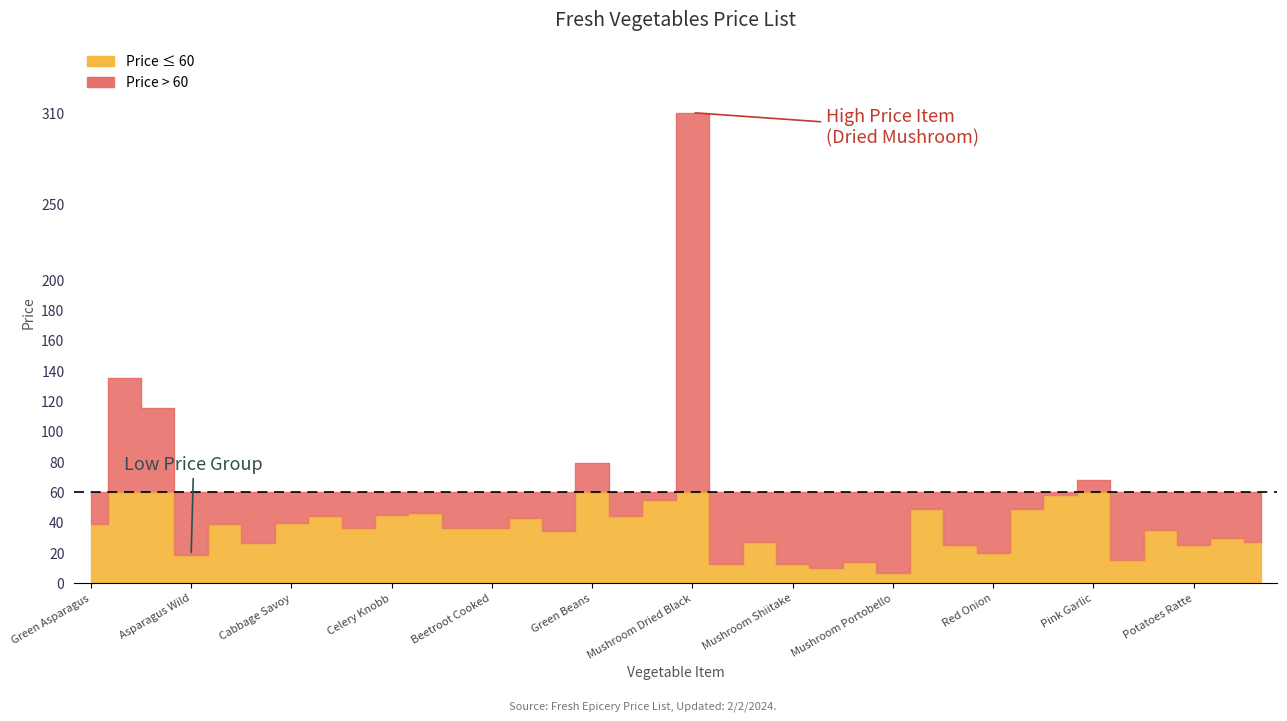

What is the change in value from Mushroom Porcini to Pak Choi?

+22.0